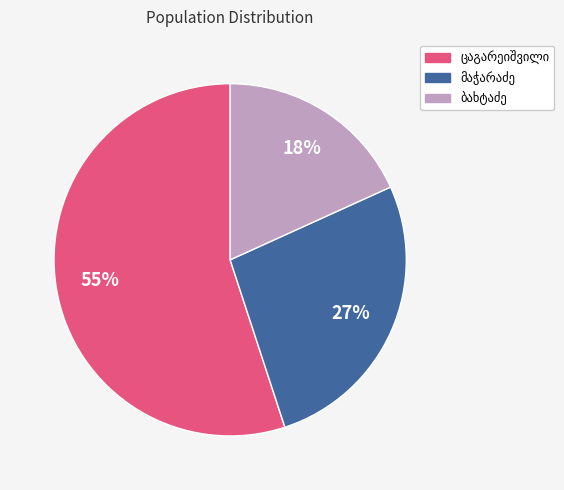

How many slices are in this pie chart?

3